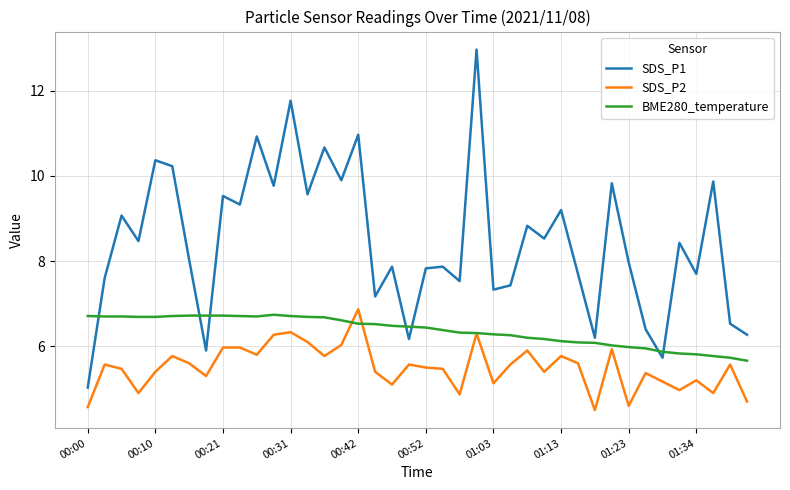

What is the highest value of the SDS_P2 series?

6.9